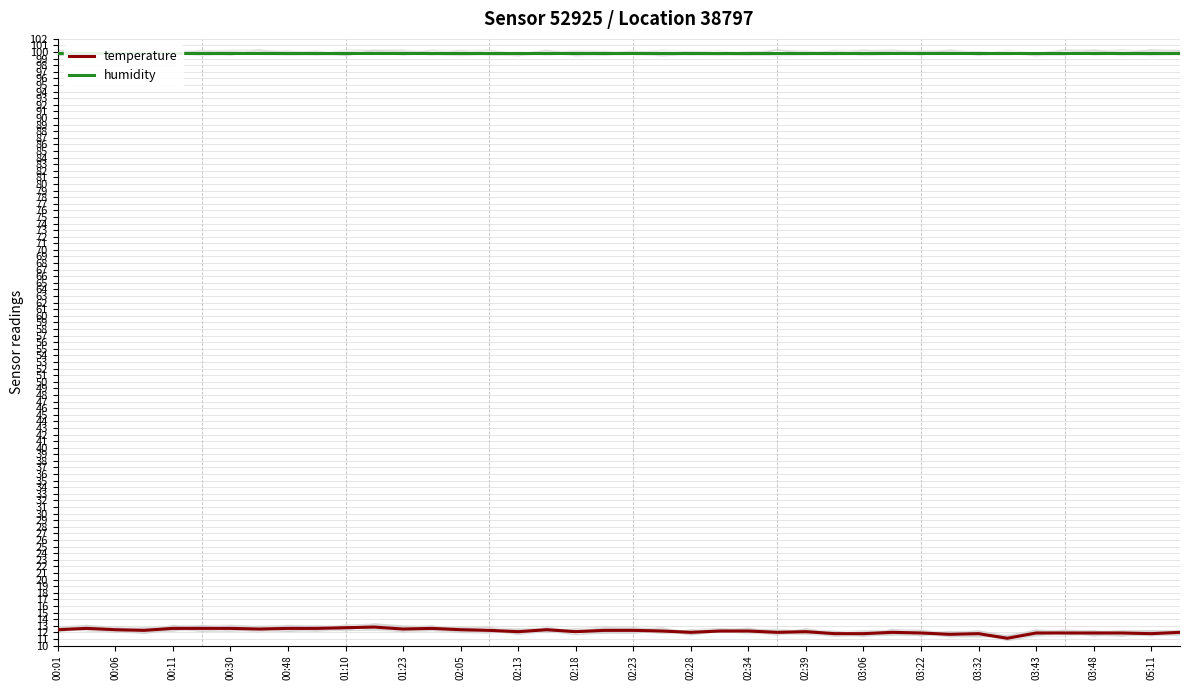

At which label is humidity closest to 99?

00:01